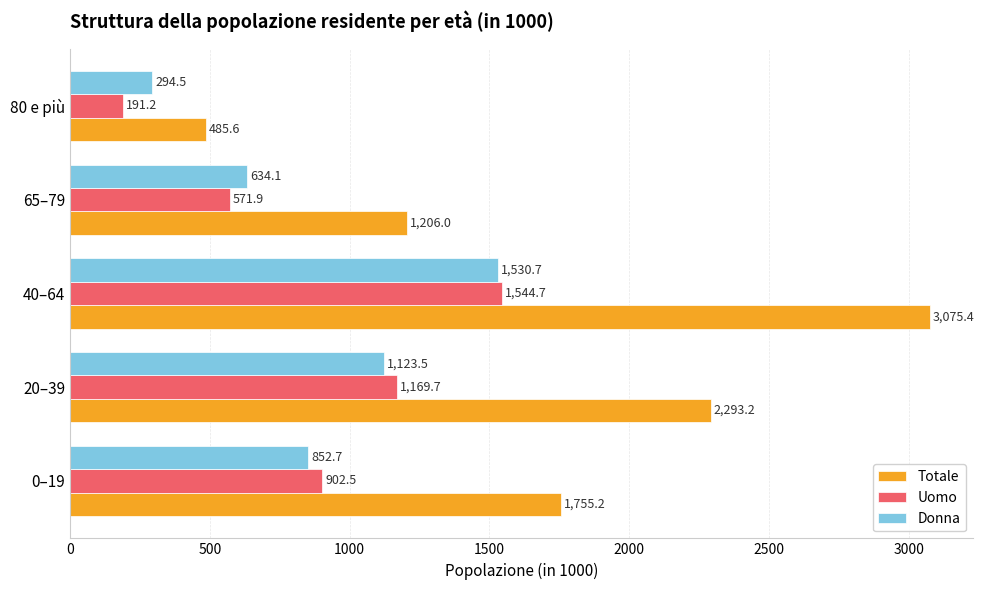

How many data points does each series have?

5